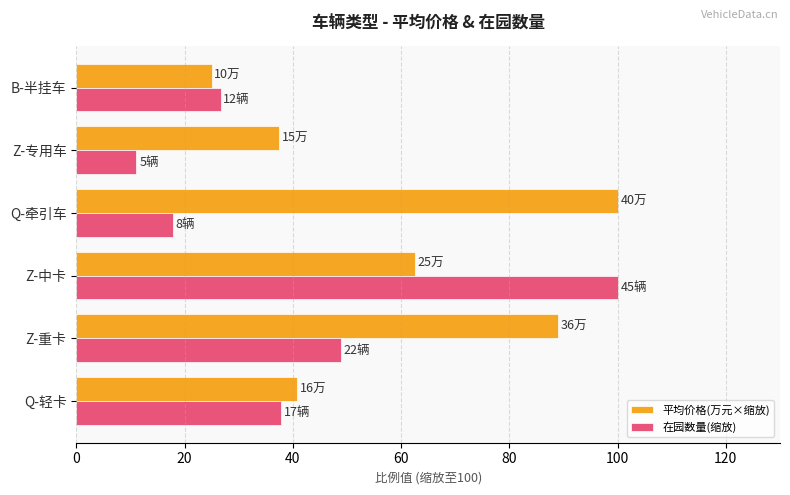

Which series has the largest total across all categories?

平均价格(万元×缩放)